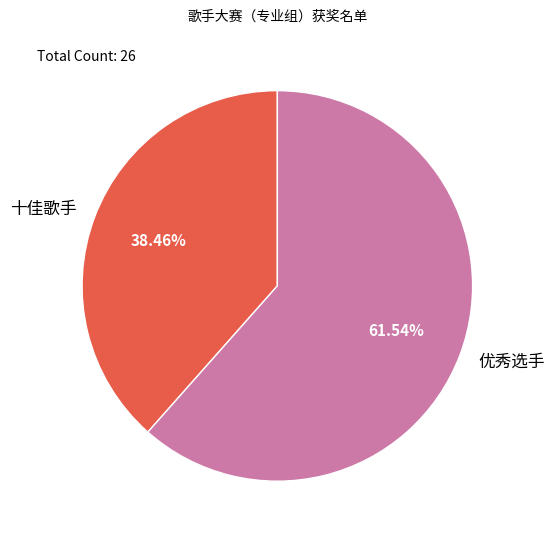

To the nearest percent, what is the difference between the largest and smallest slice percentages?

23%